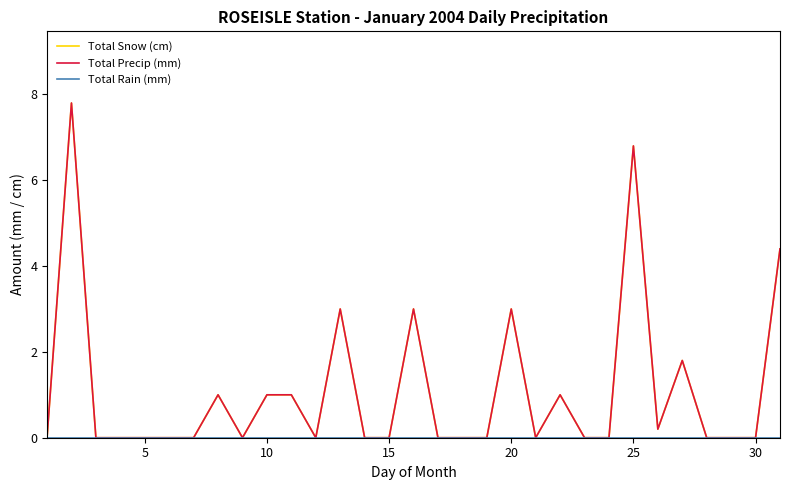

How many lines are shown in the chart?

3